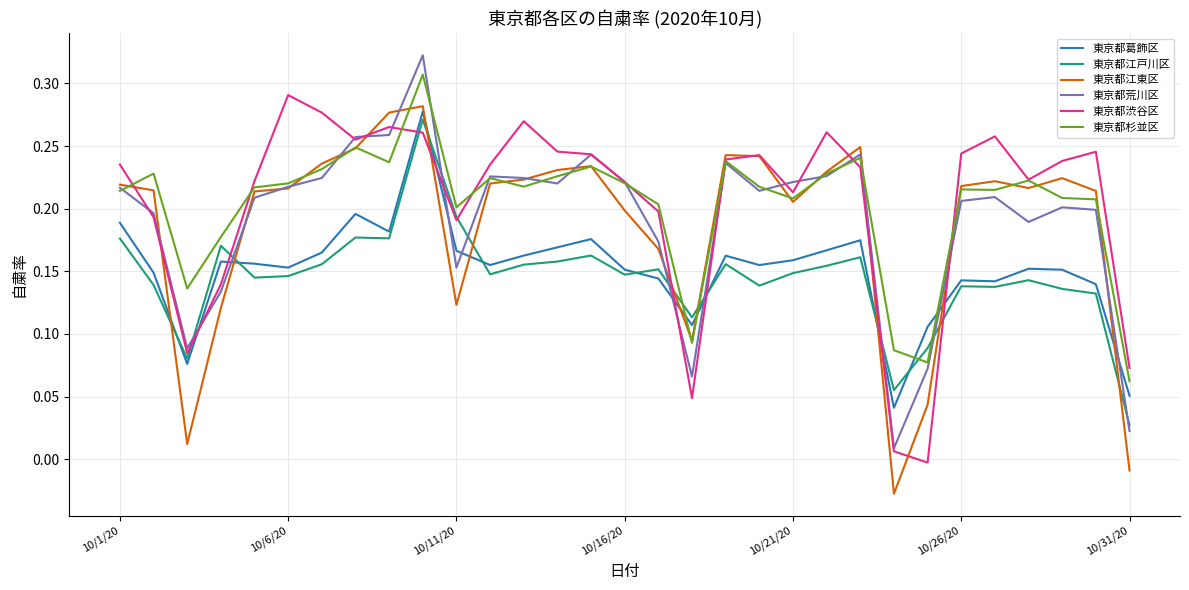

Which series ends up on top after the final intersection of 東京都葛飾区 and 東京都荒川区?

東京都葛飾区